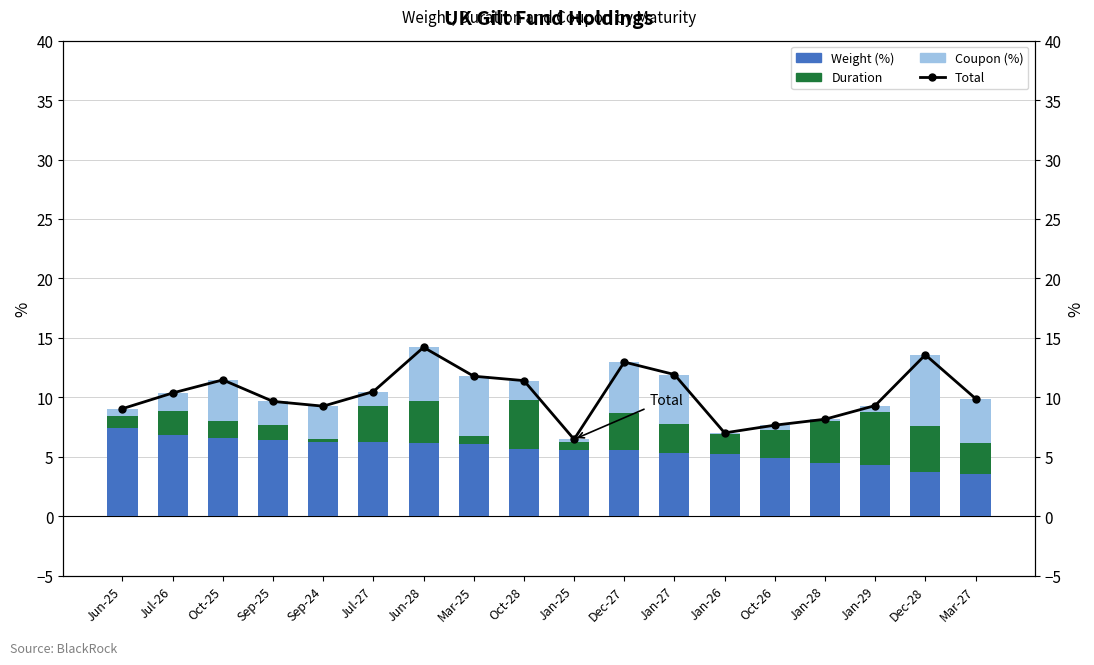

What is the label of the 6th bar from the right?

Jan-26